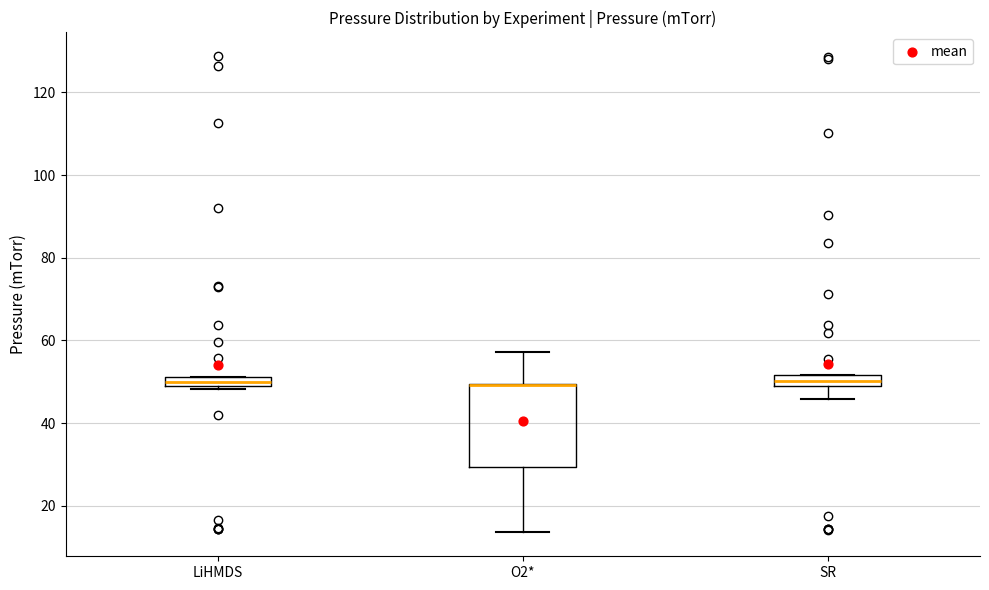

Where does the median line of the box for SR sit on the y-axis? The values are not printed on the chart, so give them approximately, as read against the axis.

50